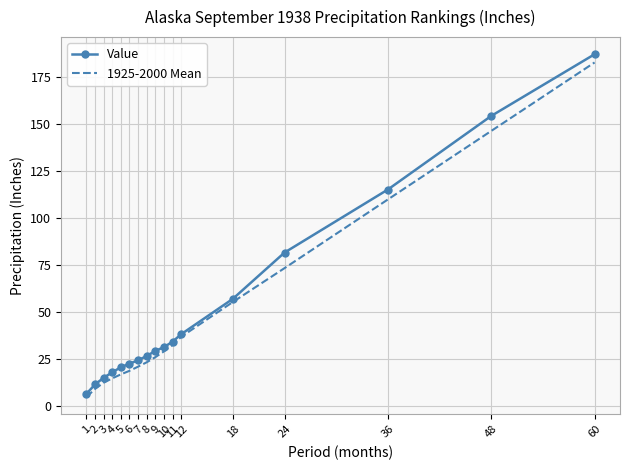

What is the minimum value for Value?

6.3